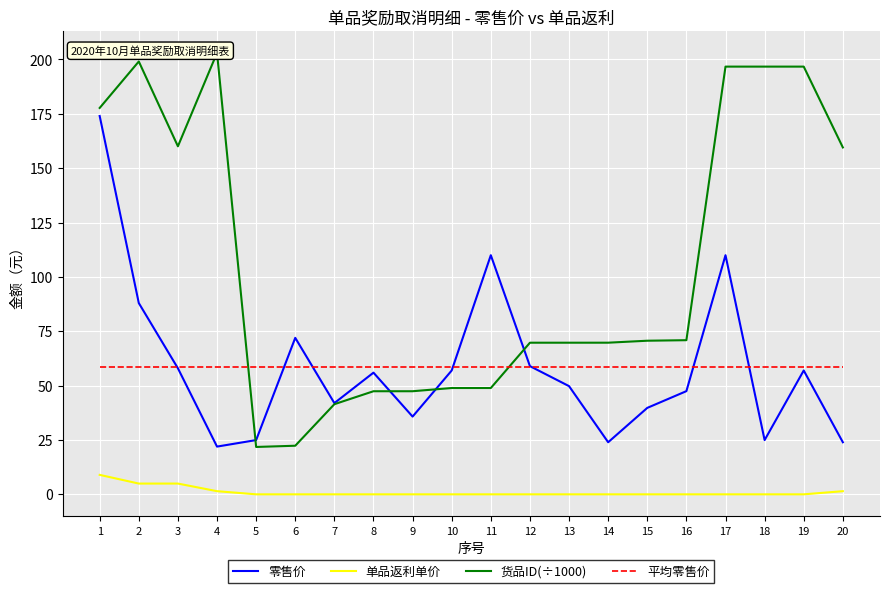

True or false: 零售价 and 单品返利单价 cross at least once.

False